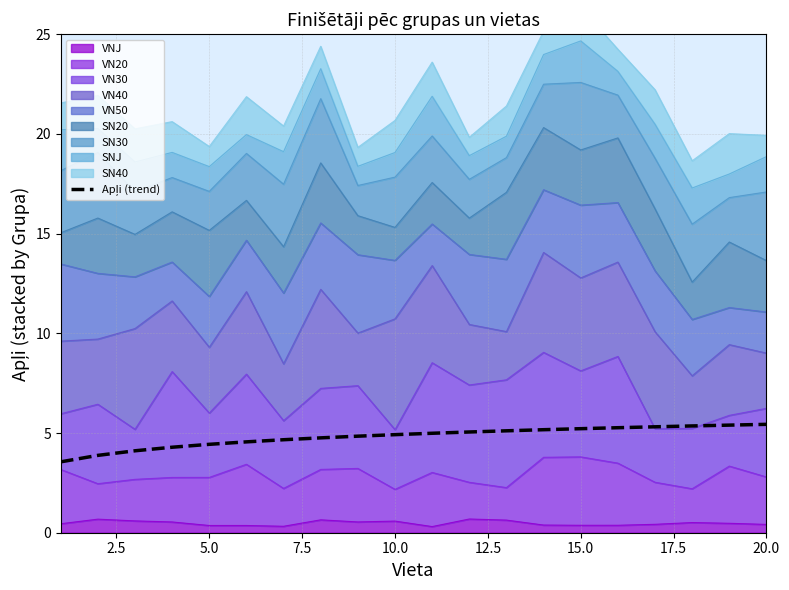

True or false: the data shows 3.4 at 12.

False